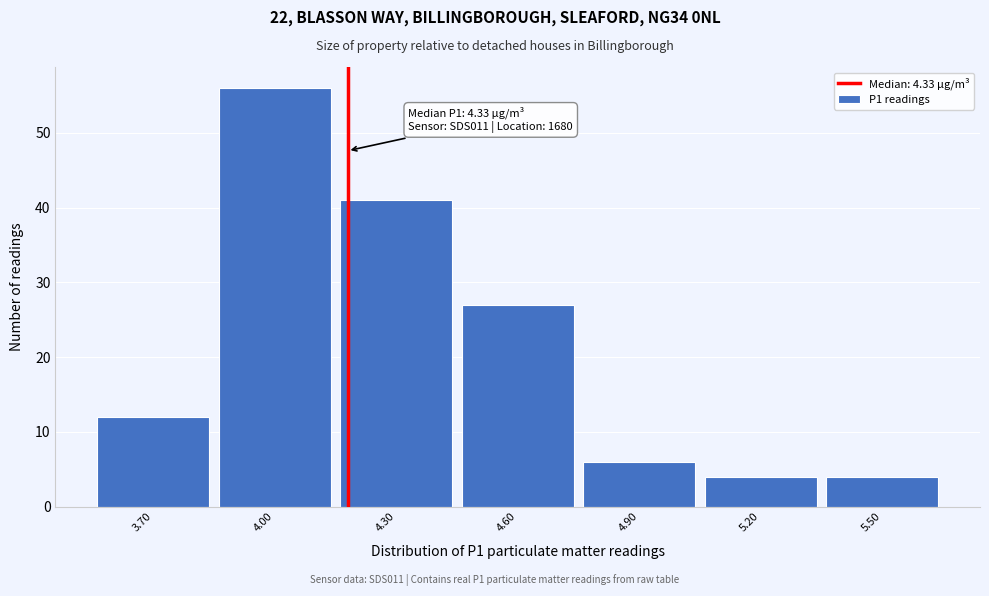

Reading left to right, extract all data points from this chart.

3.70=12	4.00=56	4.30=41	4.60=27	4.90=6	5.20=4	5.50=4